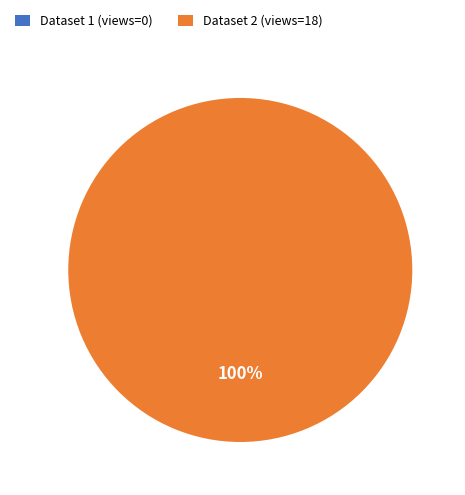

Is there any slice that represents more than half of the pie?

Yes